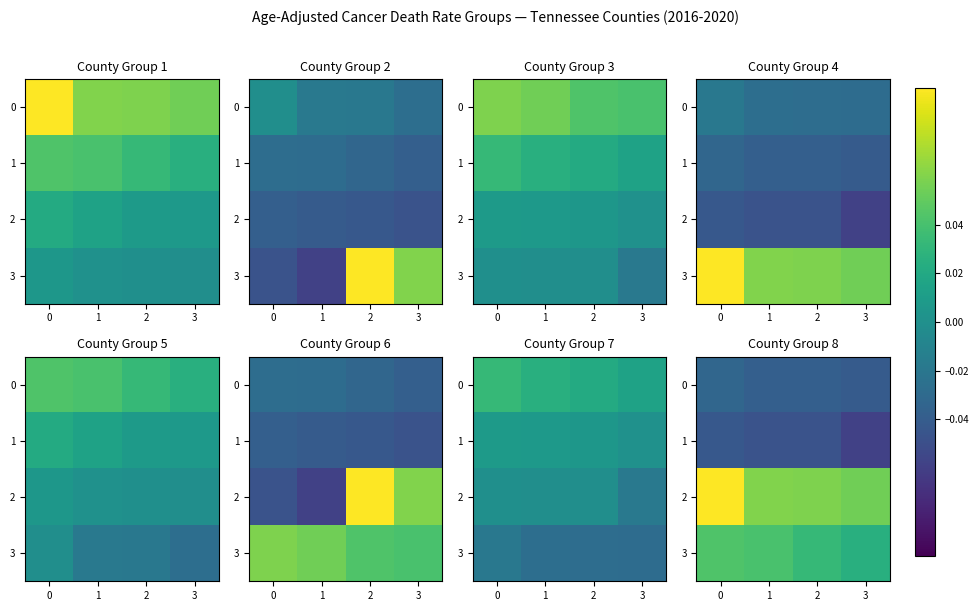

True or false: 0 has a value of -0.1 at 1.

False